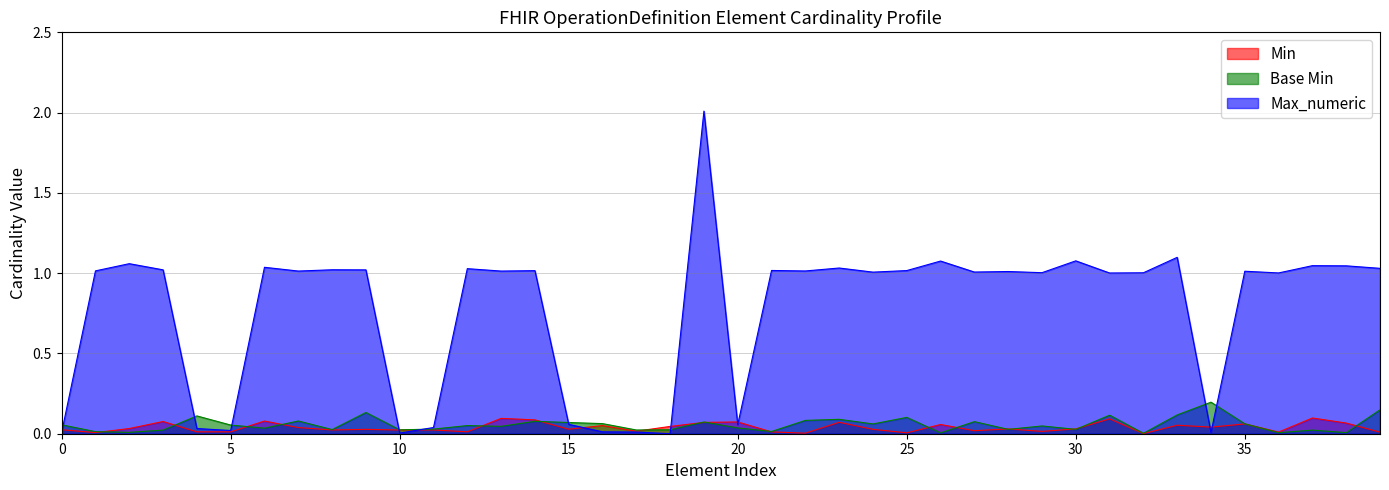

Which series has the largest total across all categories?

Max_numeric